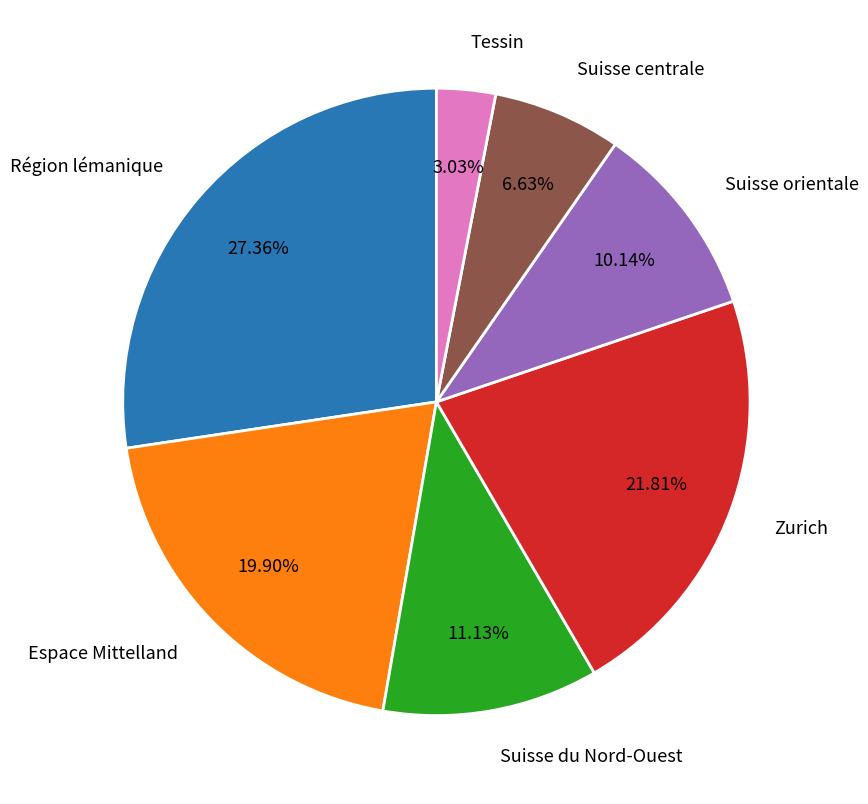

Rank the categories by value from highest to lowest.

Région lémanique, Zurich, Espace Mittelland, Suisse du Nord-Ouest, Suisse orientale, Suisse centrale, Tessin